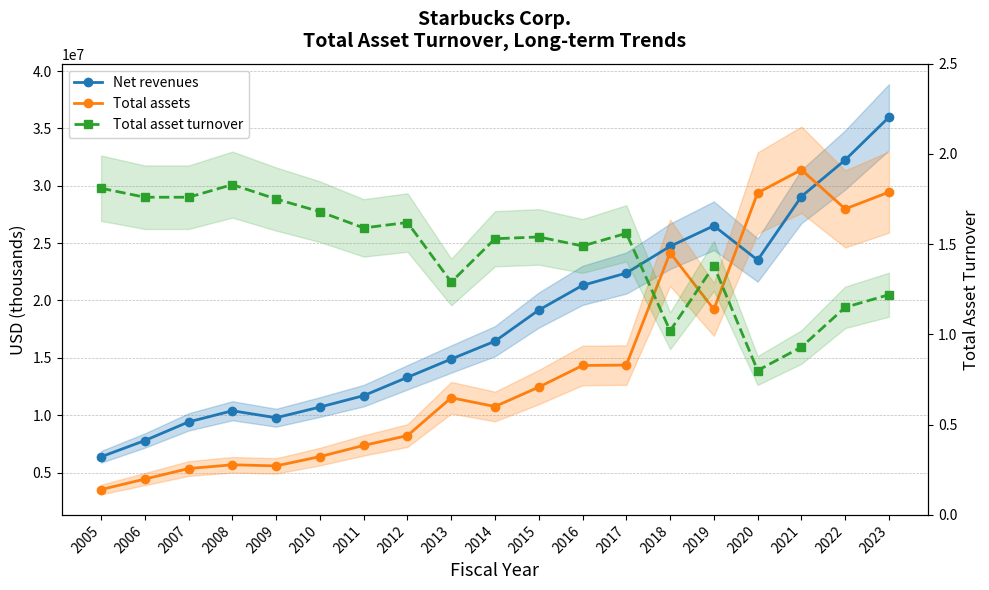

True or false: Total asset turnover has a value of 1.8 at 2009.

True